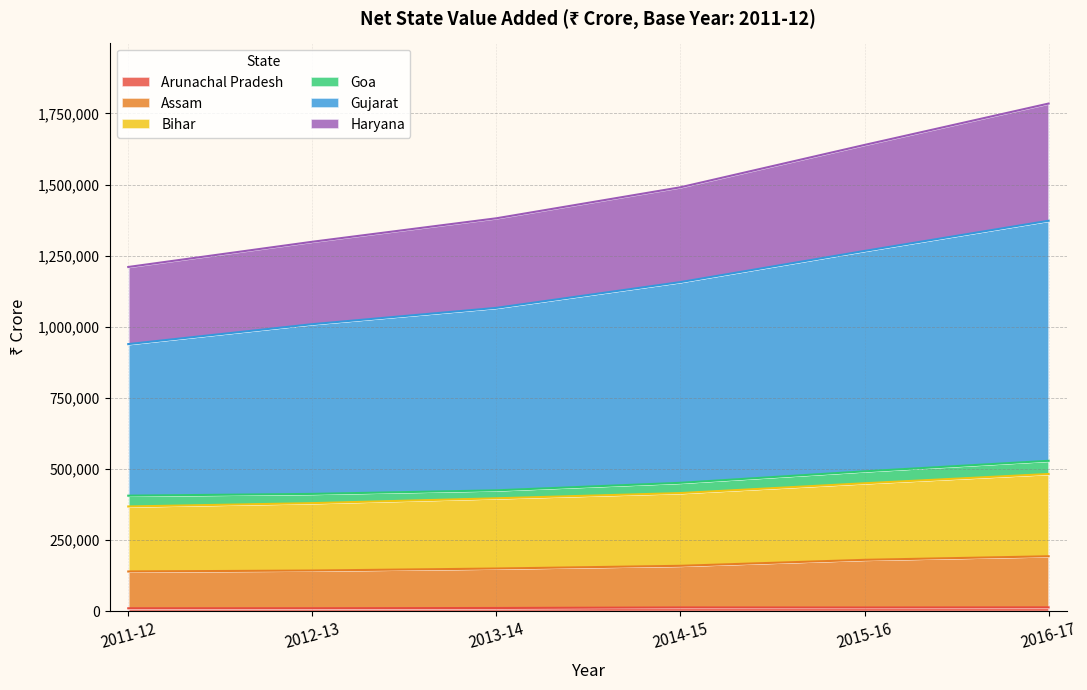

True or false: Gujarat and Arunachal Pradesh intersect in this chart.

False